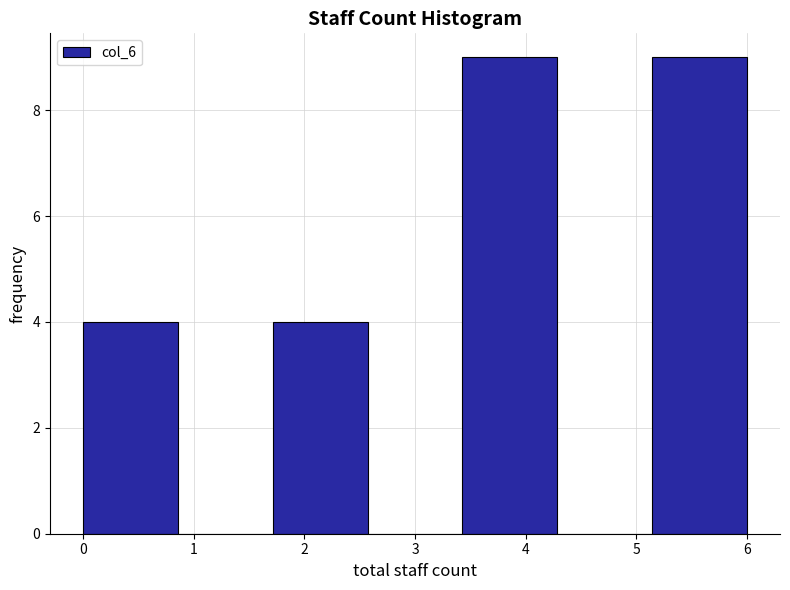

How tall is the bar that spans 1.7 to 2.6 on the x-axis? Neither the bar edges nor the heights are printed on the chart, so give them approximately, as read against the axes.

4